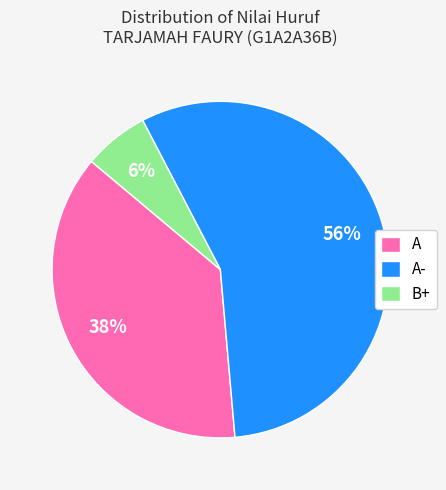

What is the ratio of the value at B+ to the value at A?

0.2